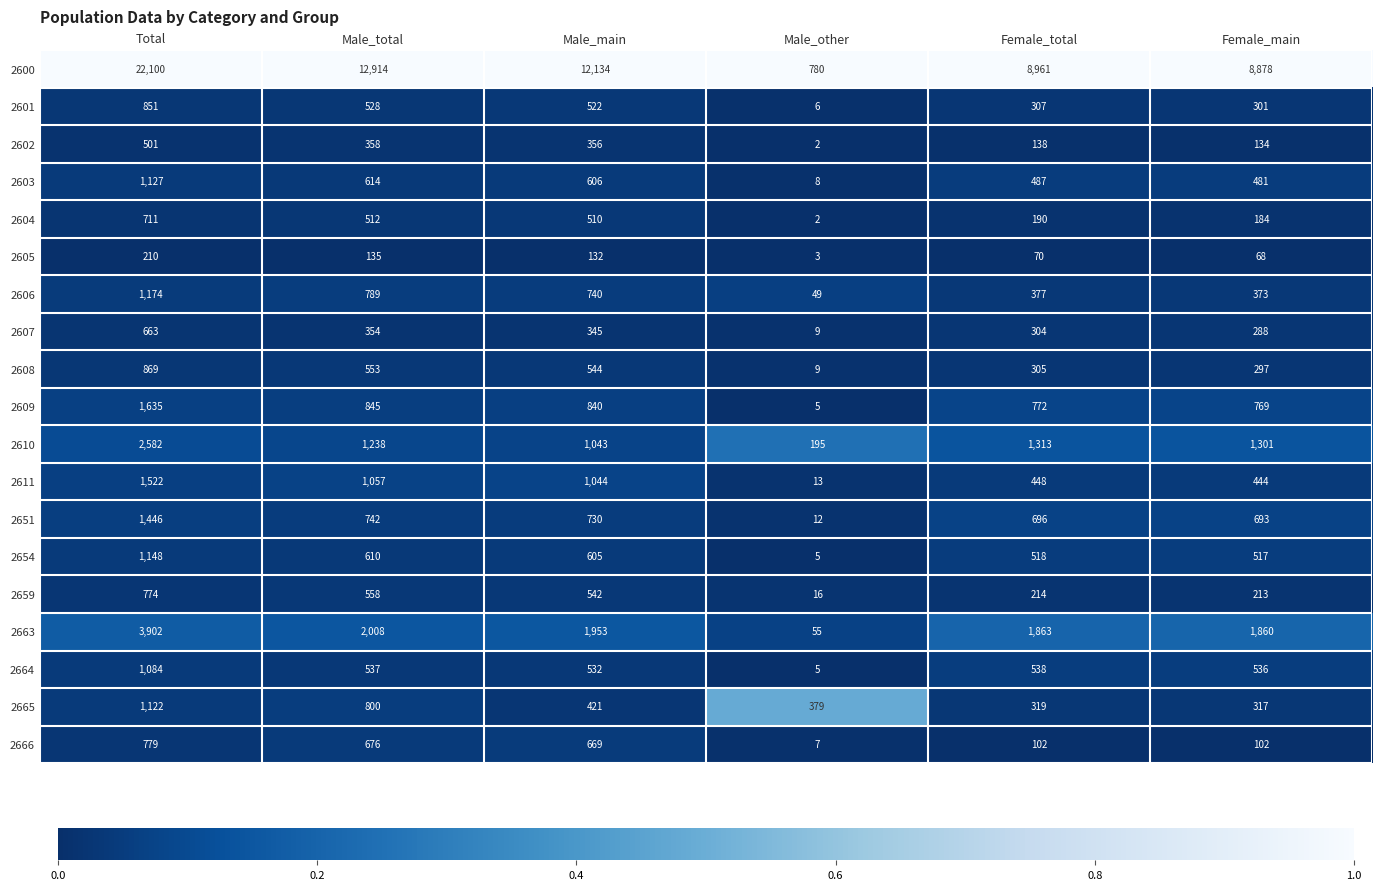

True or false: 2605 has a value of 47 at Female_main.

False